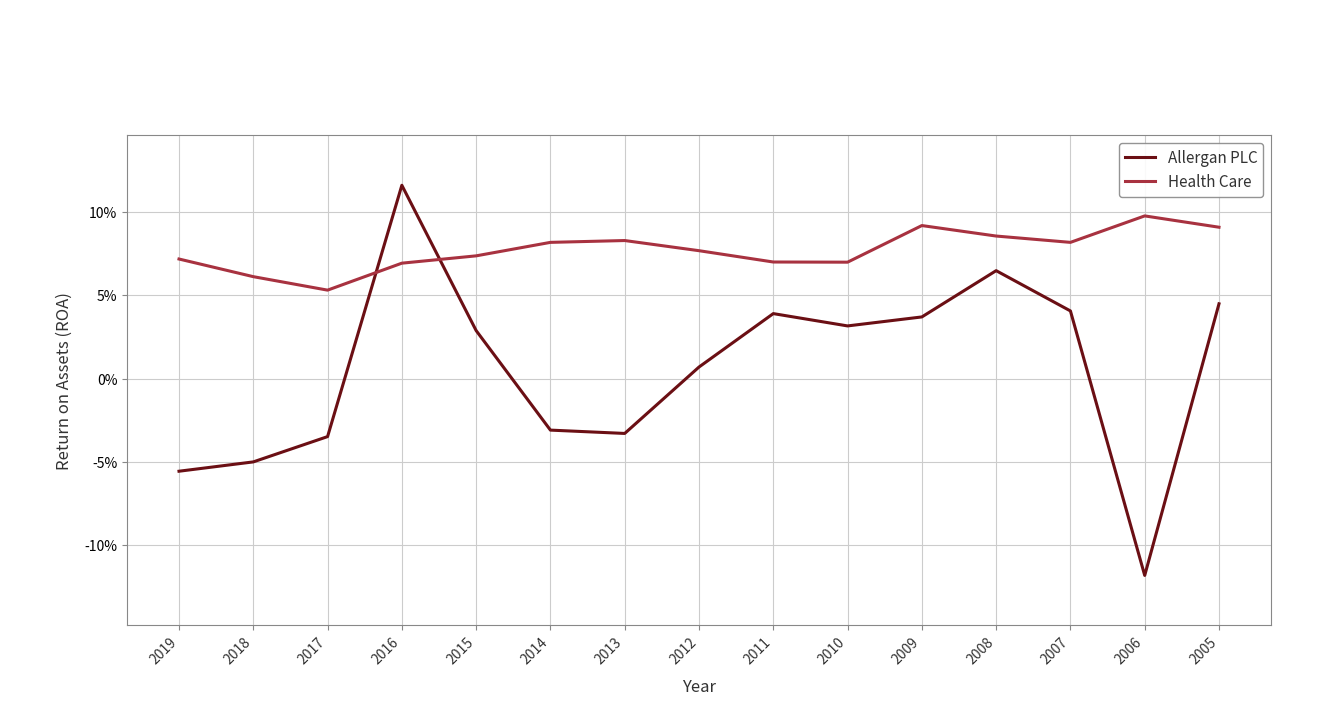

Is the value of Health Care at 2009 greater than the value of Allergan PLC at 2014?

Yes